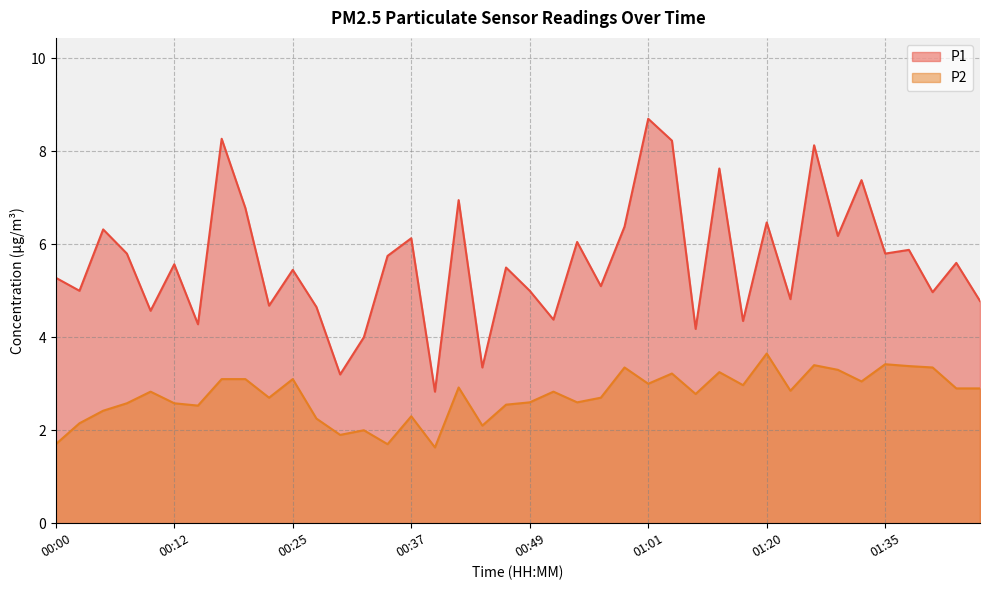

How many lines are shown in the chart?

2